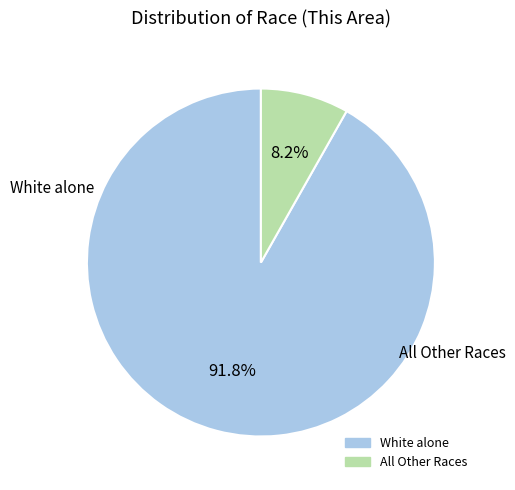

Count the number of slices in the pie.

2